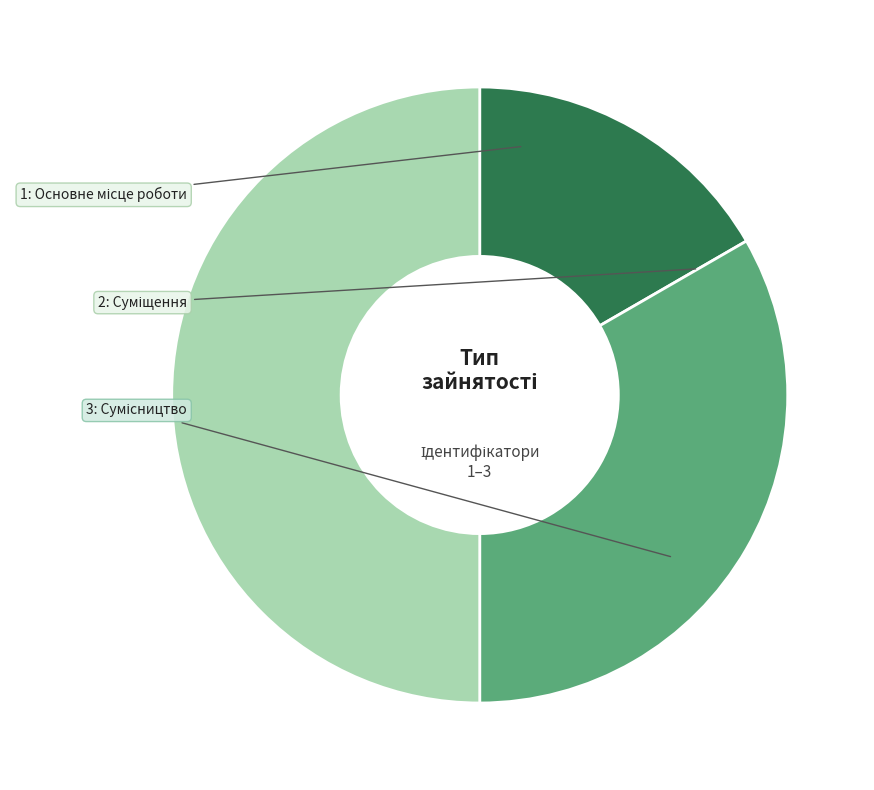

How many slices are in this pie chart?

3